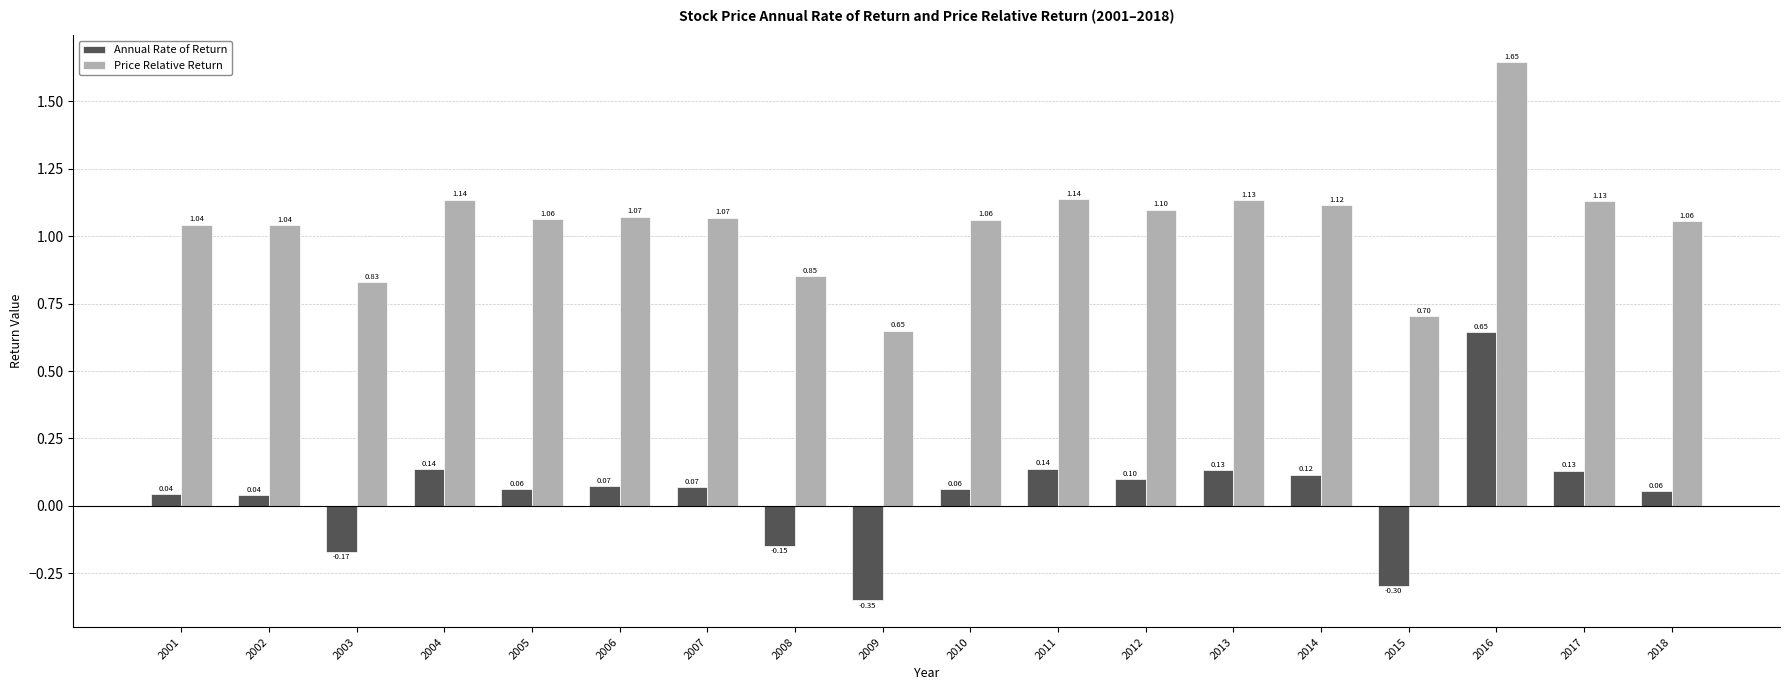

At how many categories does at least one series exceed 0?

18